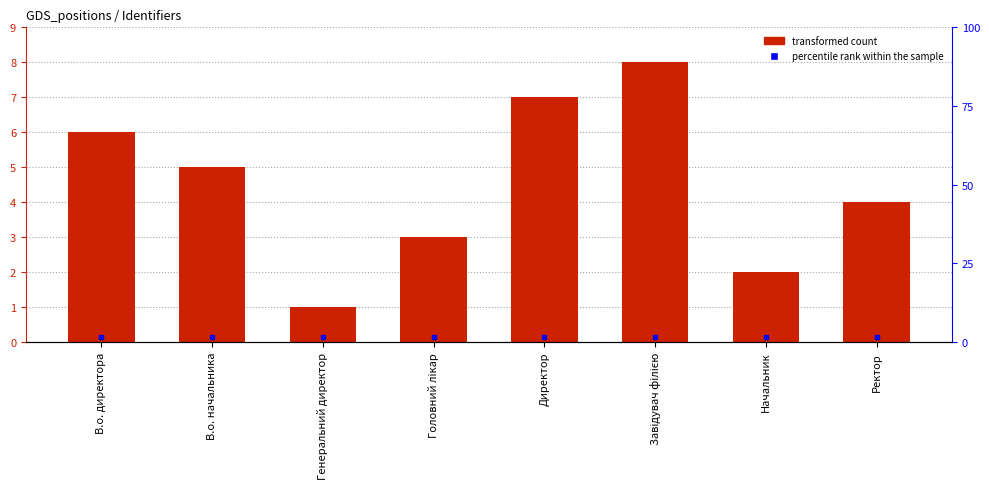

Is it true that the value at Генеральний директор is 1?

True